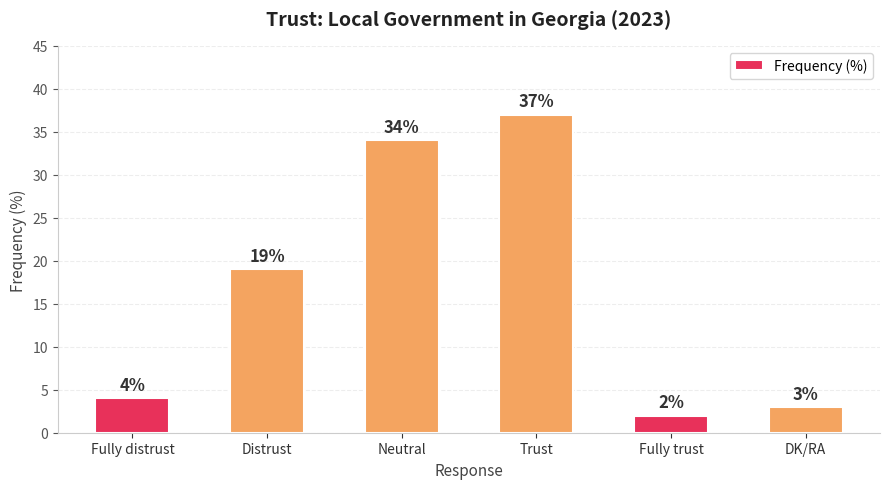

How many data points does each series have?

6